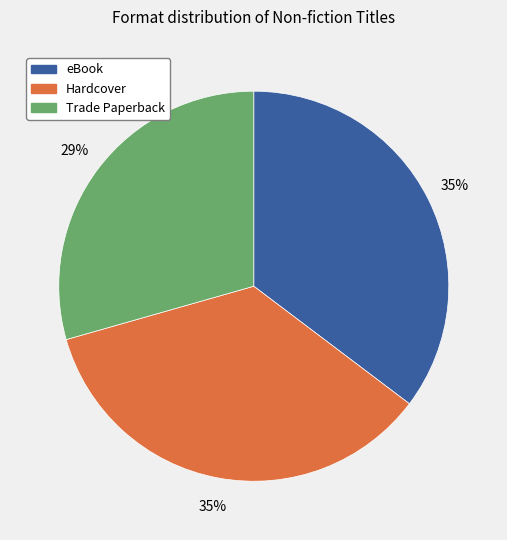

Which has a higher value, eBook or Trade Paperback?

eBook